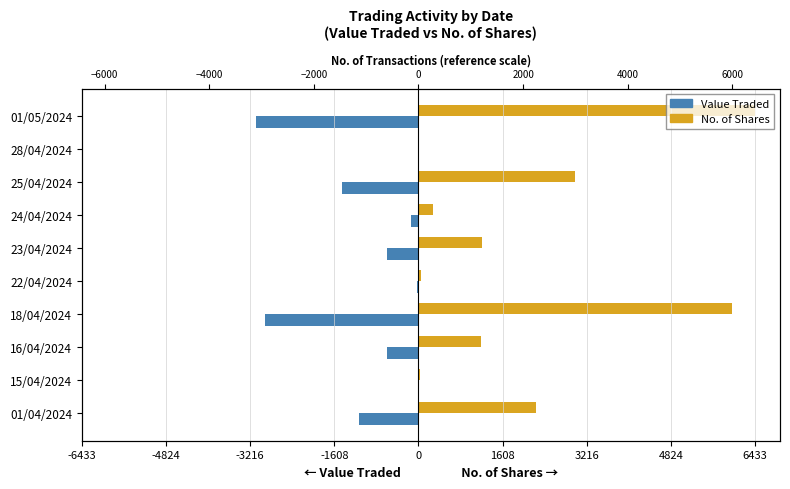

What is the sum of all No. of Shares values?

20463